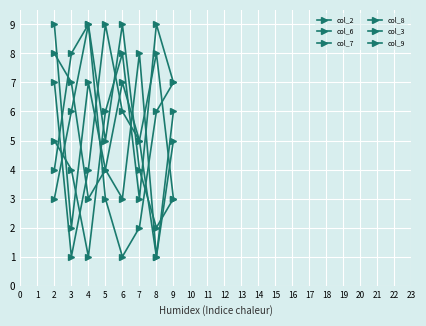

How many data points in col_6 are less than 6?

4